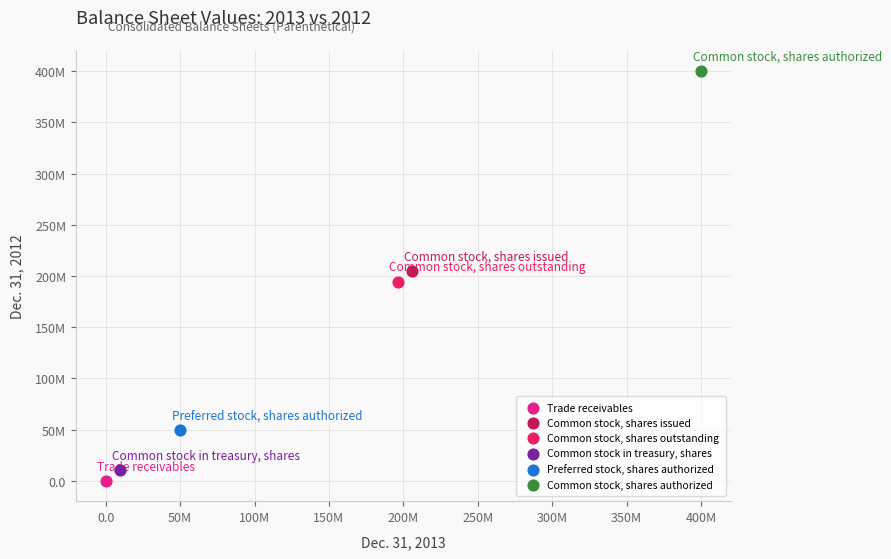

Which series contains the highest Y value?

Common stock, shares authorized